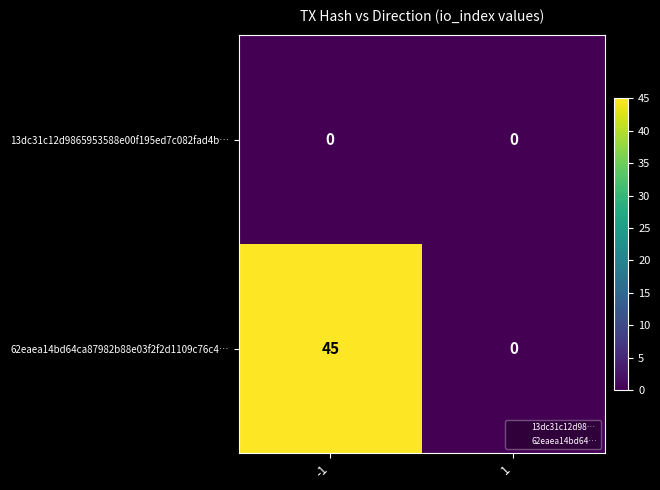

What is the approximate value of 62eaea14bd64ca87982b88e03f2f2d1109c76c4… at -1, to the nearest 5?

45